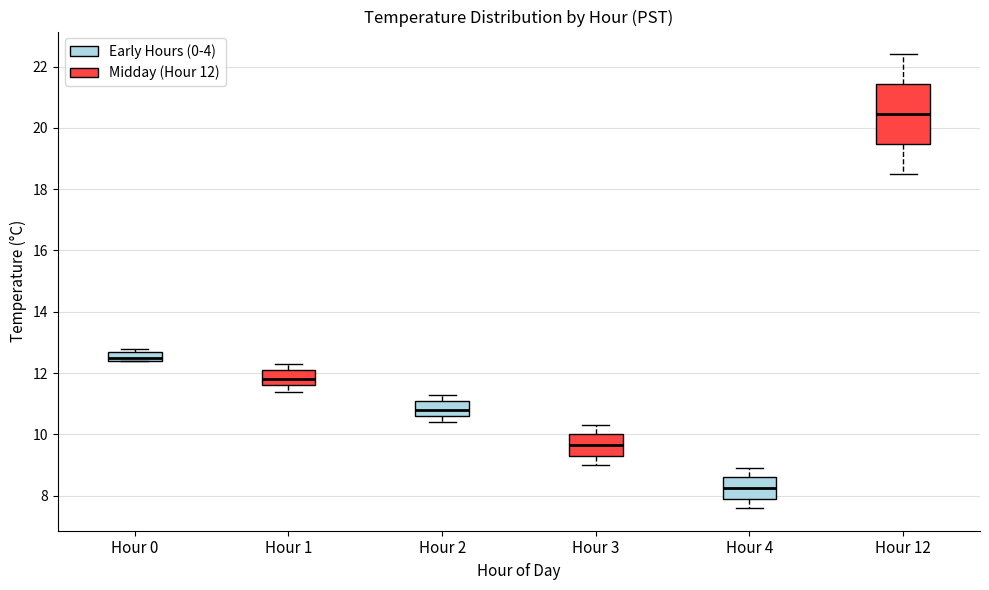

Where does the upper whisker of the box for Hour 2 end on the y-axis? The values are not printed on the chart, so give them approximately, as read against the axis.

11.4